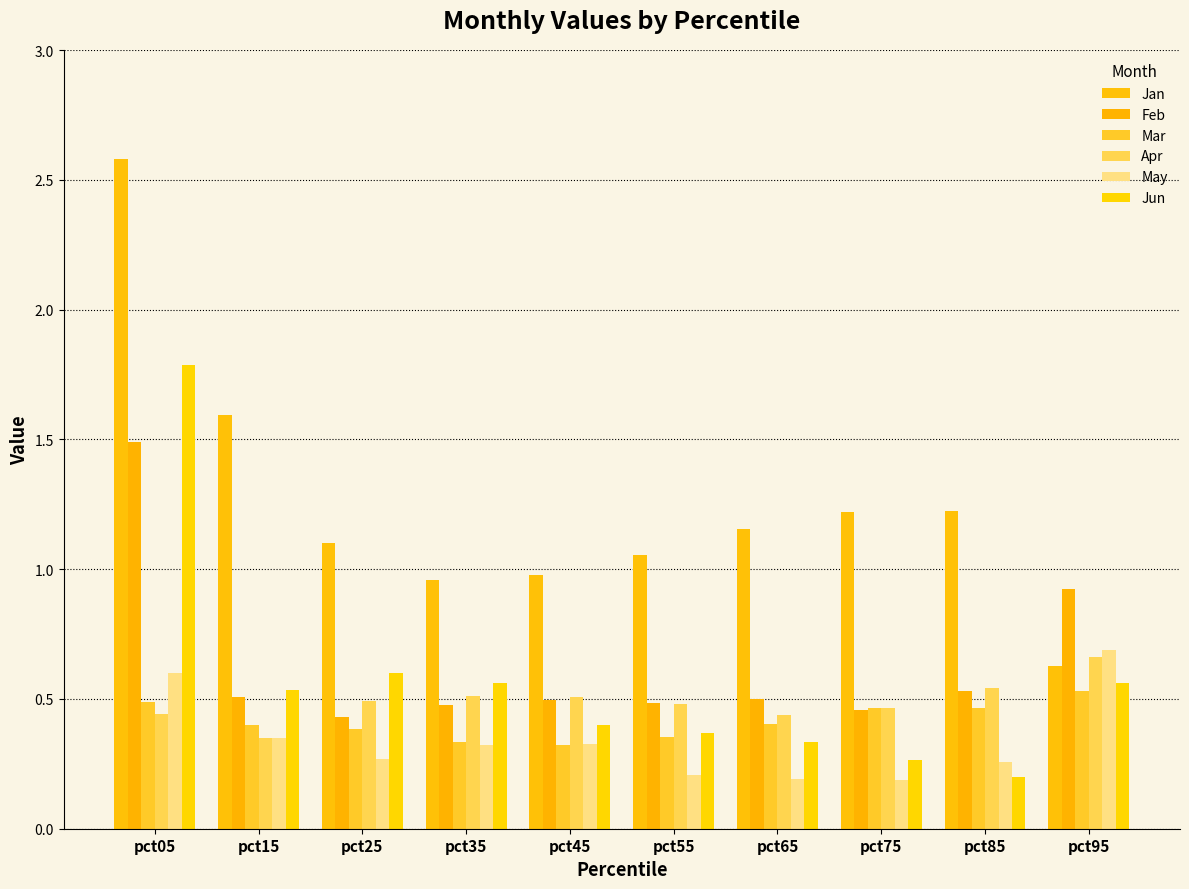

What is the value of the Feb bar at the 10th from the left?

0.9